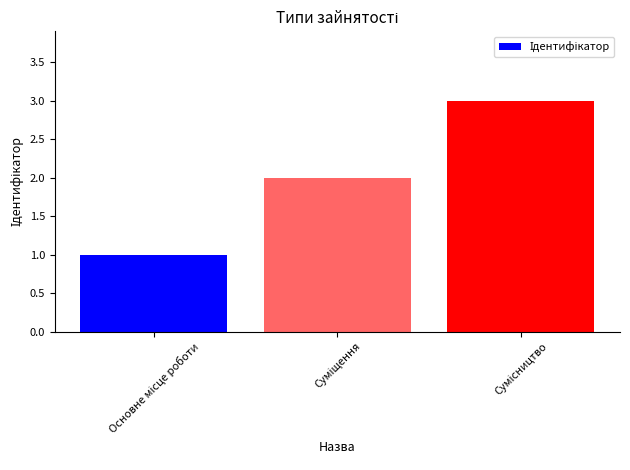

Count the number of categories in the chart.

3